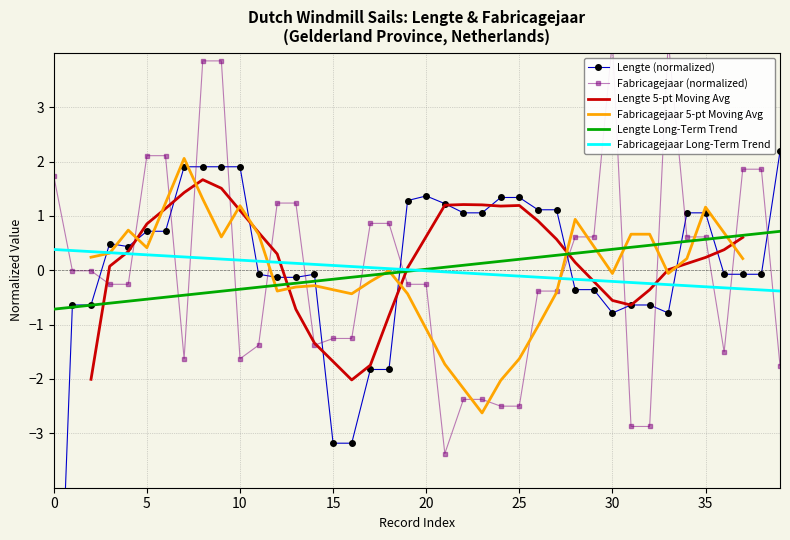

What is the maximum value for Lengte Long-Term Trend?

0.7